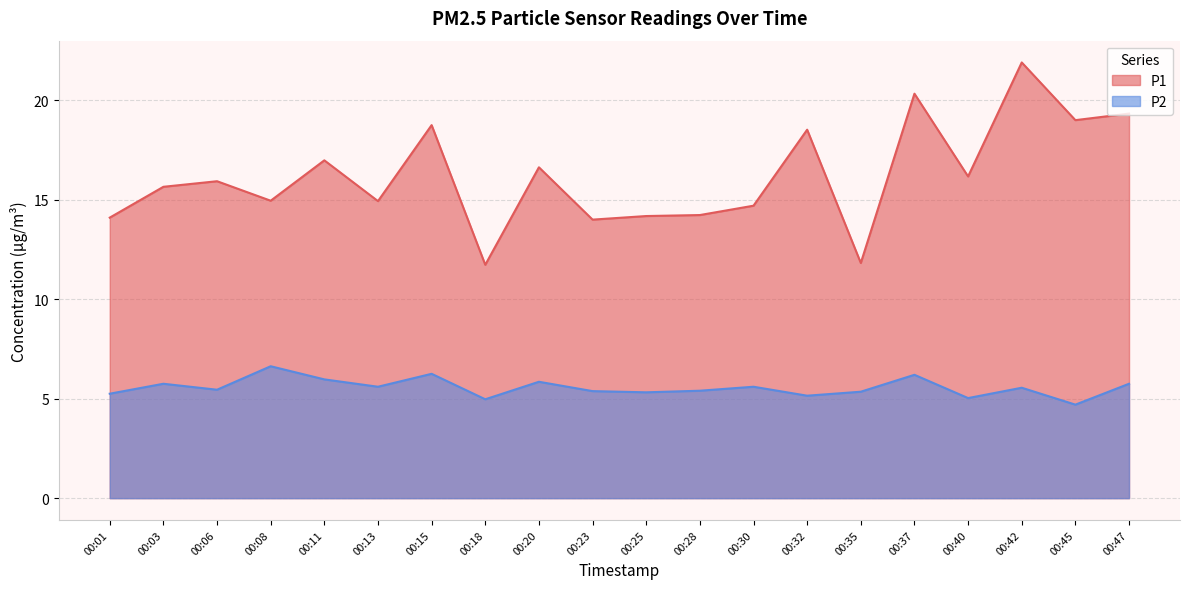

How many values in the P2 series exceed 5?

18